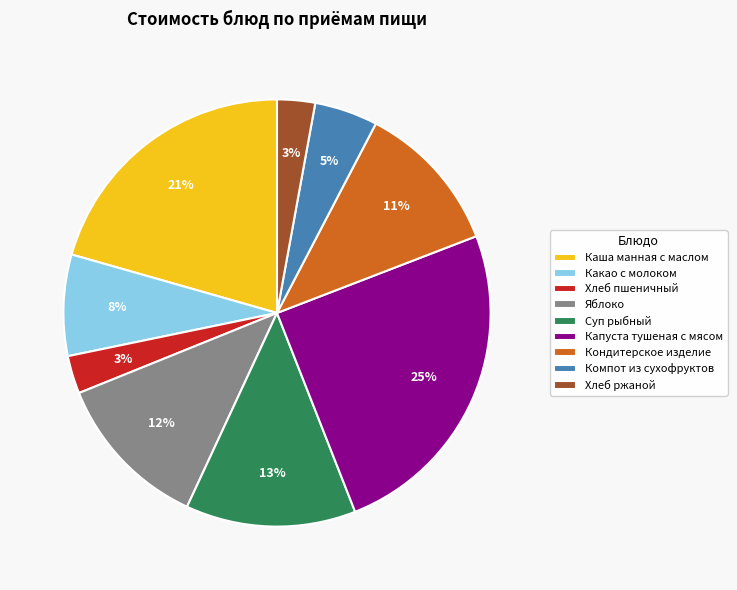

What is the ratio of the value at Компот из сухофруктов to the value at Каша манная с маслом?

0.2